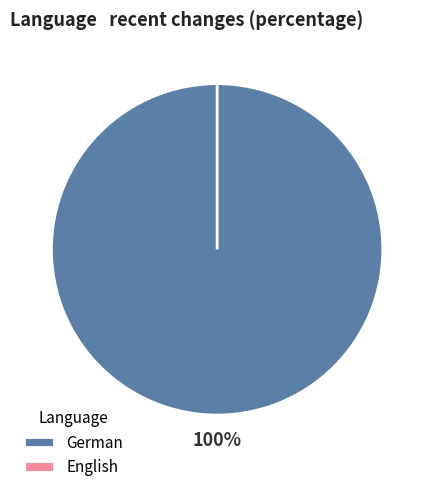

Does any single category account for the majority?

Yes